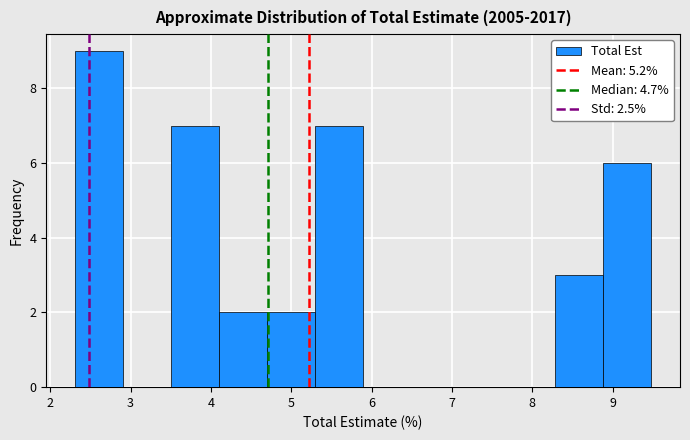

Reading left to right, list every bar in this chart as the range it spans on the x-axis followed by its height. Neither the bar edges nor the heights are printed on the chart, so give them approximately, as read against the axes.

2.3 to 2.9: 9
2.9 to 3.5: 0
3.5 to 4.1: 7
4.1 to 4.7: 2
4.7 to 5.3: 2
5.3 to 5.9: 7
5.9 to 6.5: 0
6.5 to 7.1: 0
7.1 to 7.7: 0
7.7 to 8.3: 0
8.3 to 8.9: 3
8.9 to 9.5: 6